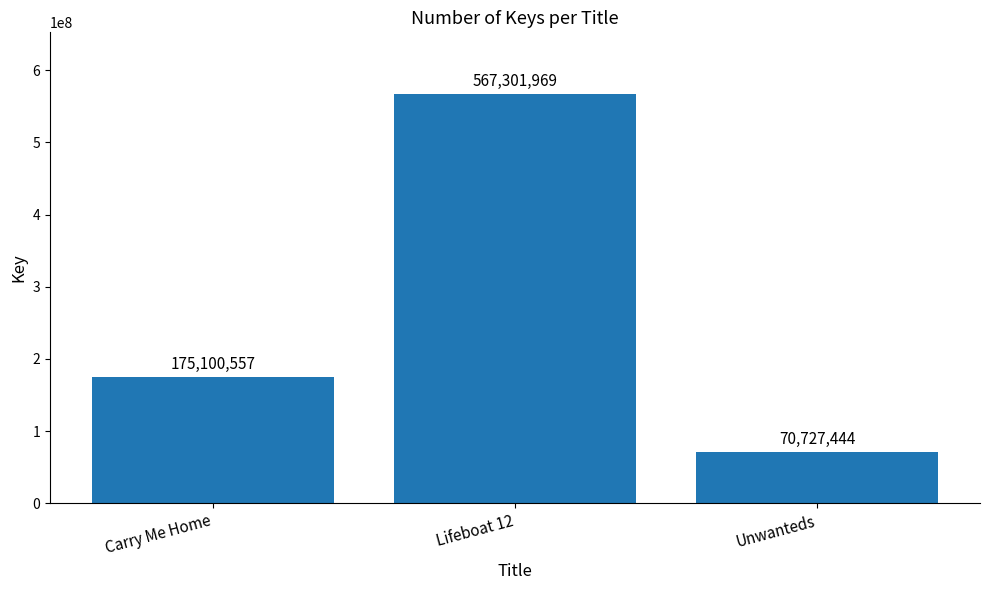

The chart shows a value of 70727444 at Unwanteds. True or false?

True